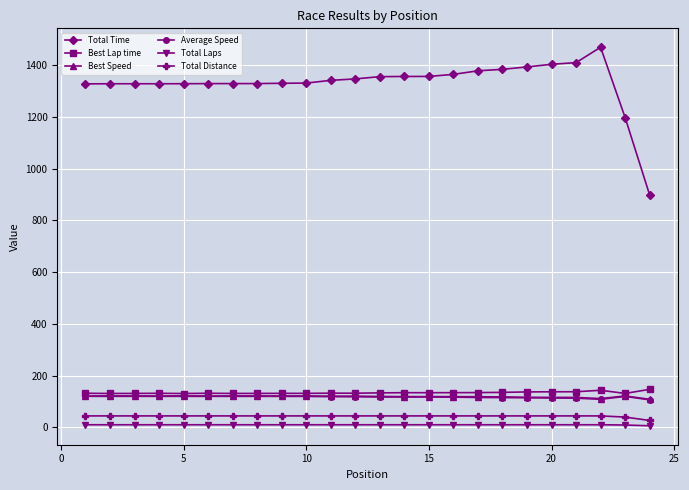

True or false: Total Distance and Average Speed cross at least once.

False